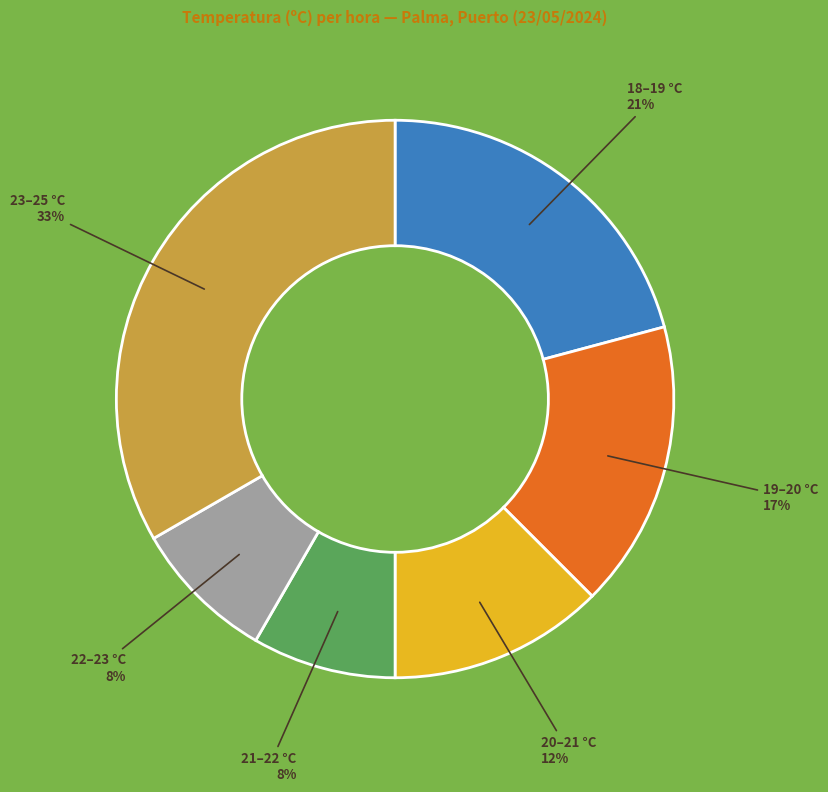

To the nearest percent, what is the difference between the largest and smallest slice percentages?

25%